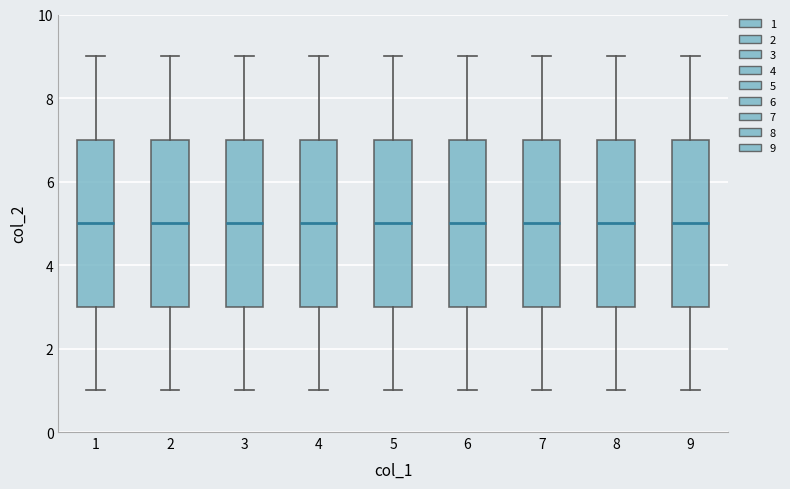

Reading left to right, read every box against the y-axis: the position of its median line, the range the box covers, and the ends of its whiskers. The values are not printed on the chart, so give them approximately, as read against the axis.

1: median 5, box 3 to 7, whiskers 1 to 9
2: median 5, box 3 to 7, whiskers 1 to 9
3: median 5, box 3 to 7, whiskers 1 to 9
4: median 5, box 3 to 7, whiskers 1 to 9
5: median 5, box 3 to 7, whiskers 1 to 9
6: median 5, box 3 to 7, whiskers 1 to 9
7: median 5, box 3 to 7, whiskers 1 to 9
8: median 5, box 3 to 7, whiskers 1 to 9
9: median 5, box 3 to 7, whiskers 1 to 9